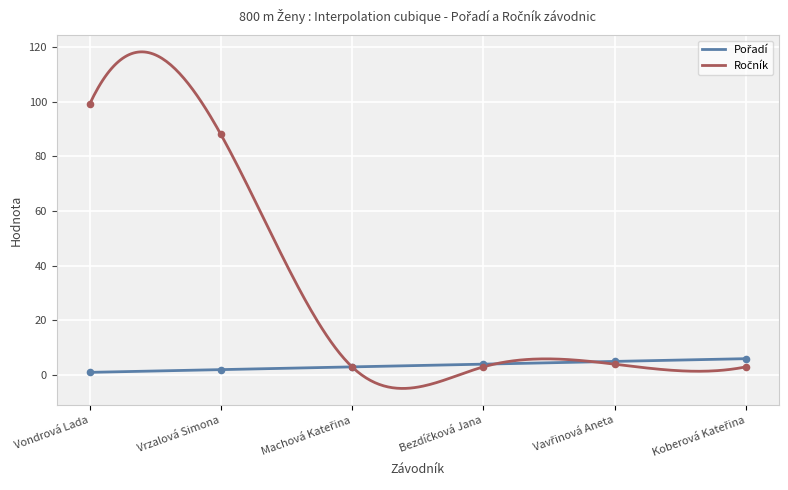

At which category is the sum across all series the highest?

Vondrová Lada